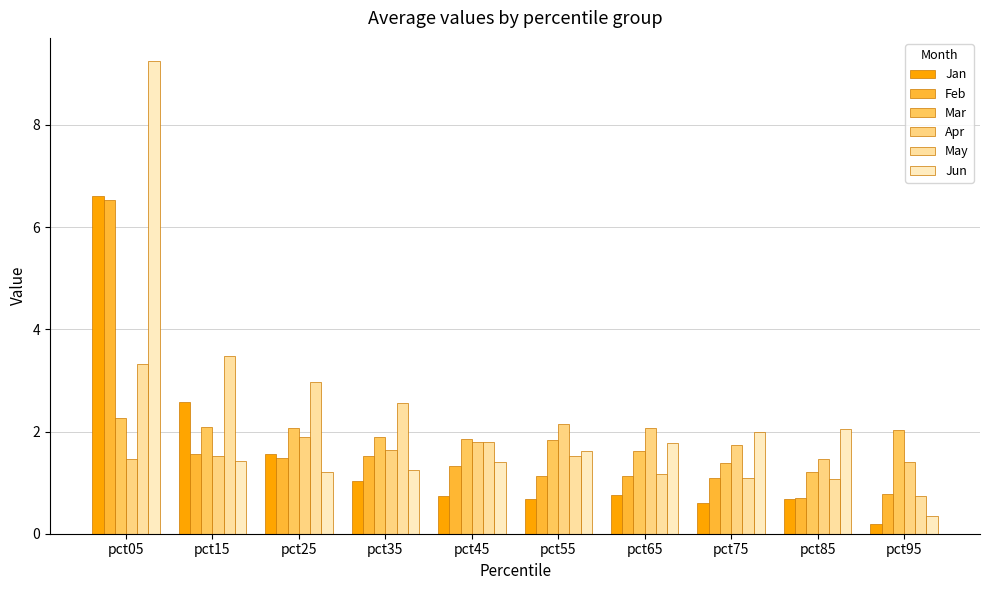

What is the spread (max minus min) of values at pct05?

7.8